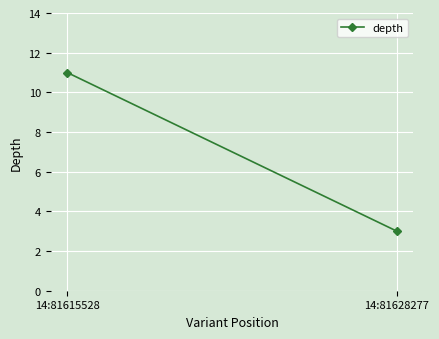

What is the greatest value displayed?

11